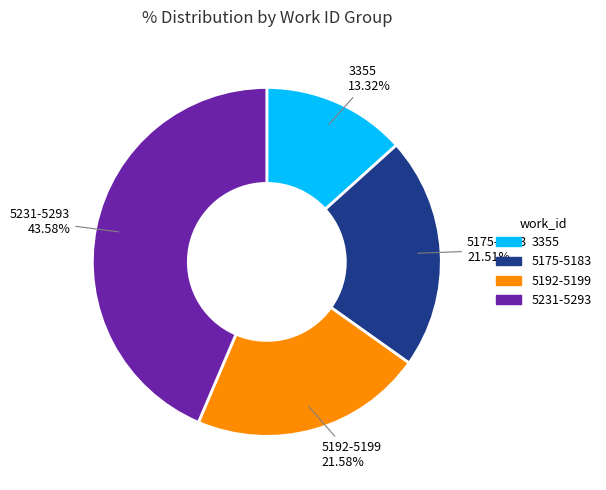

Is there a majority slice in this chart?

No